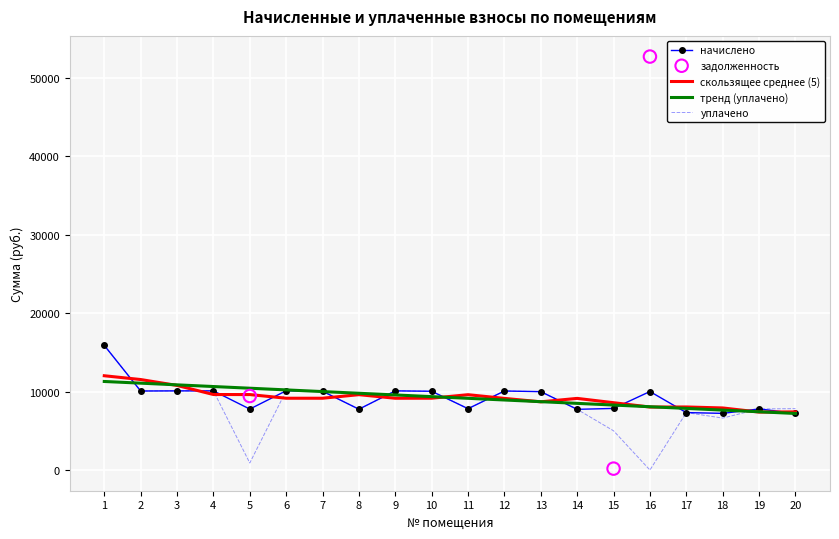

Which series has the largest total across all categories?

начислено